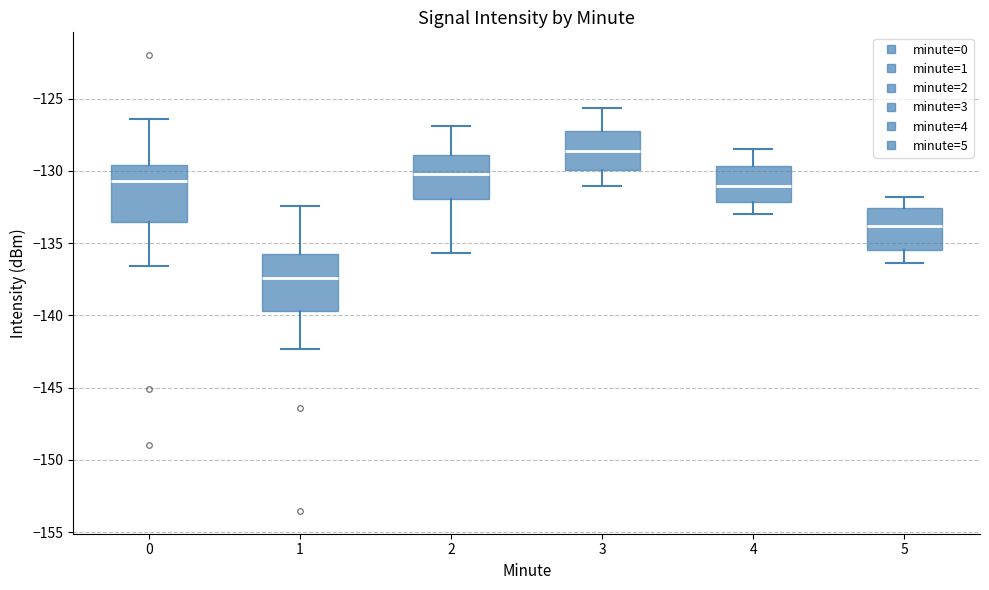

Which box's median line is the lowest?

1